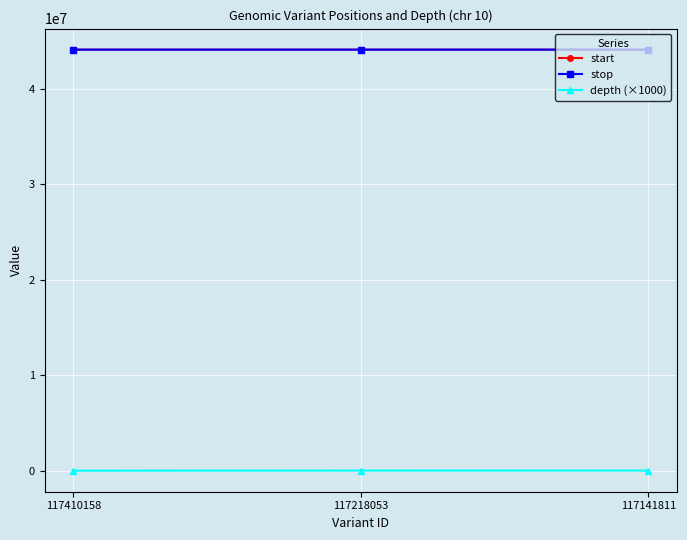

True or false: depth (×1000) has a value of 35000 at 117218053.

True